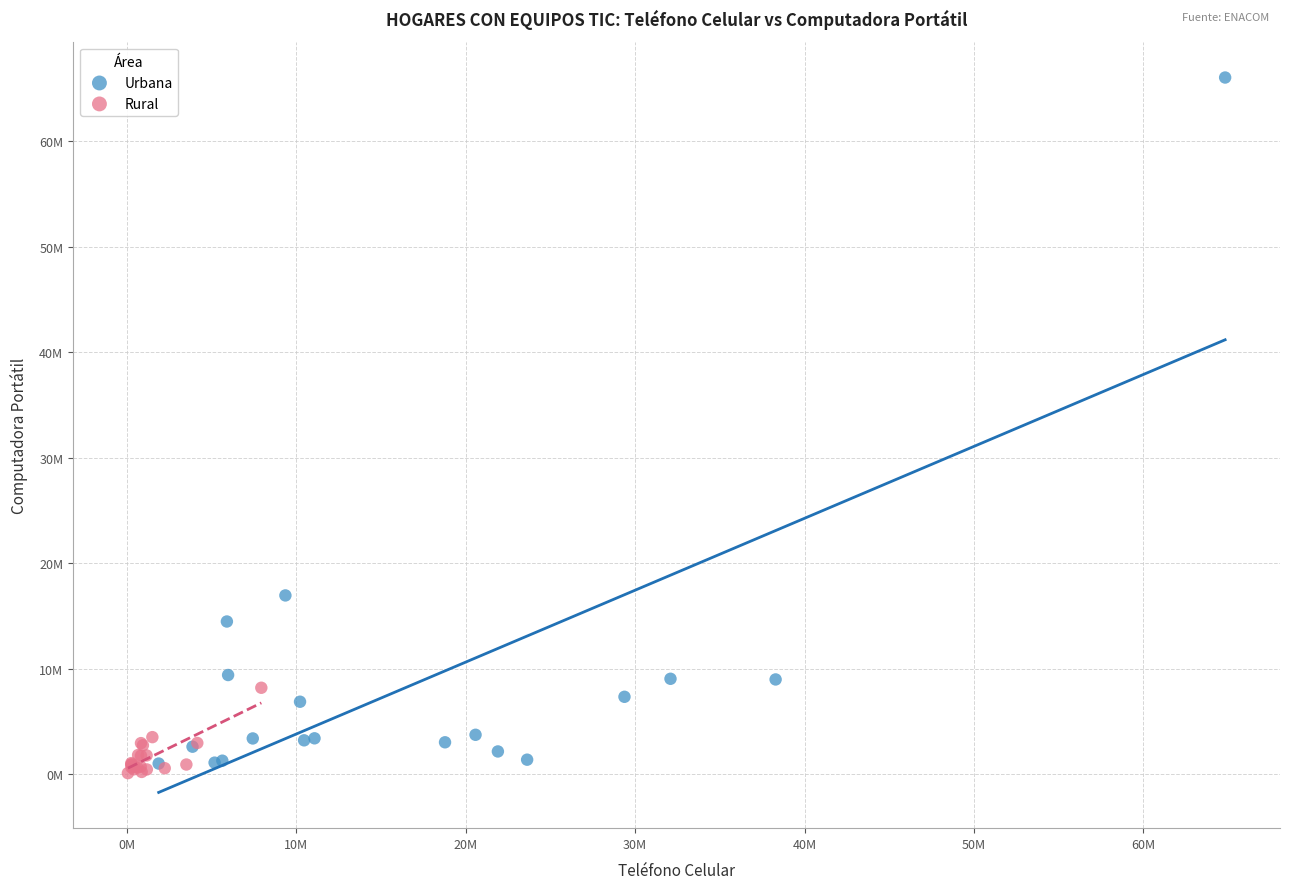

Which series reaches the maximum Y coordinate?

Urbana